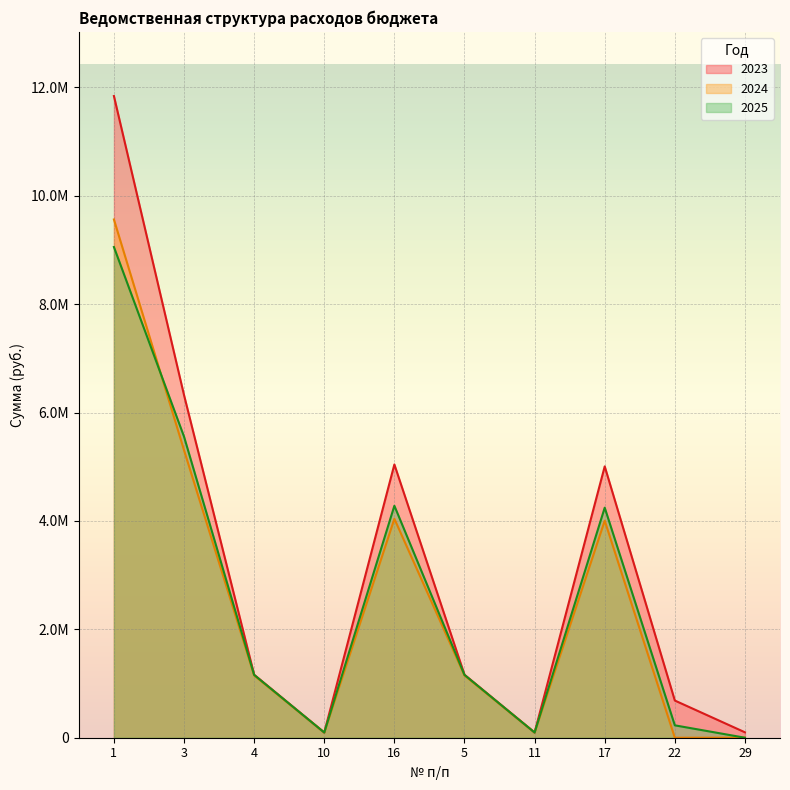

How many categories are shown in the chart?

10